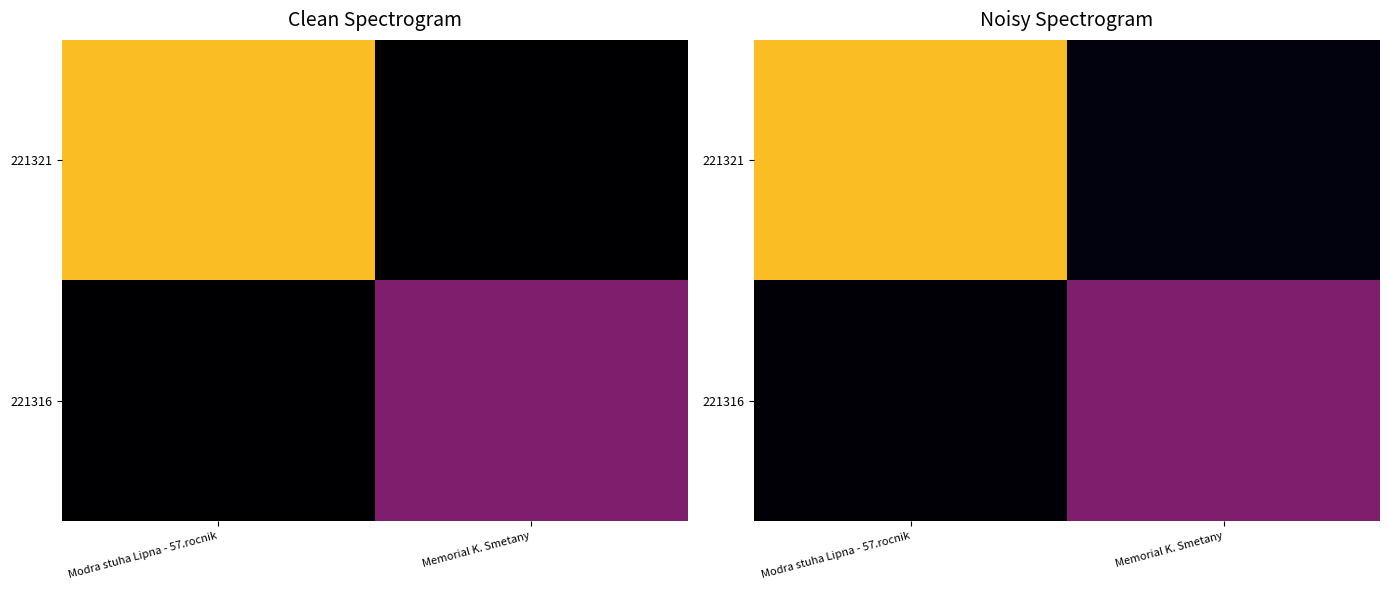

Between Modra stuha Lipna - 57.rocnik and Memorial K. Smetany, which series saw the biggest shift?

221321